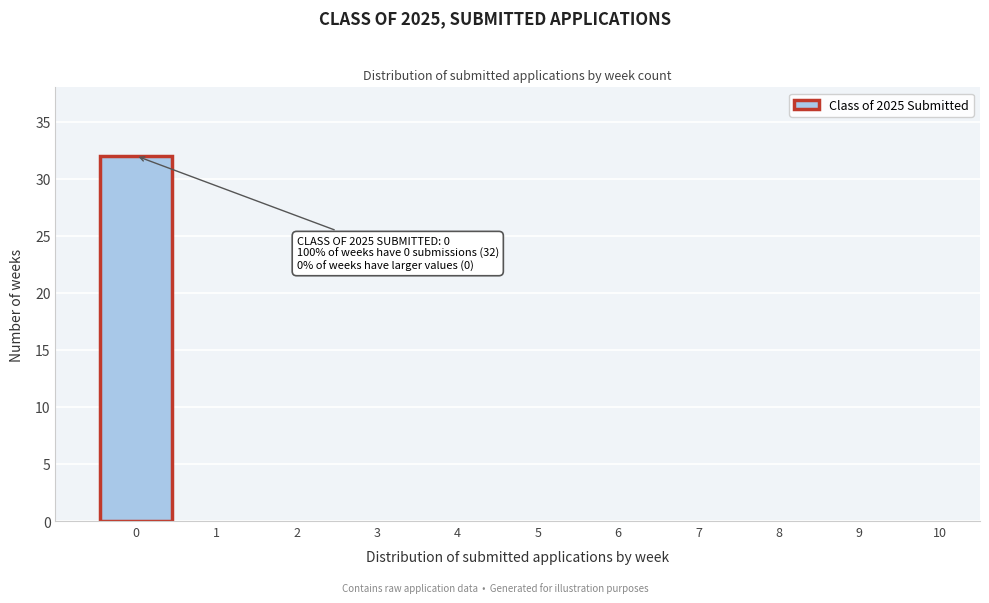

Over which range of the x-axis is the bar tallest?

-0.5 to 0.5